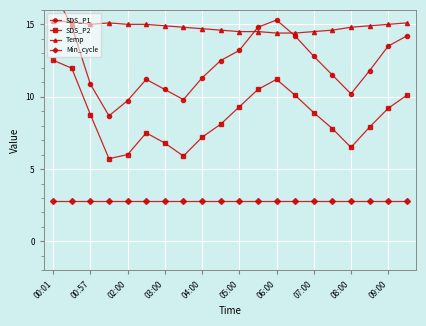

True or false: SDS_P2 and Min_cycle intersect in this chart.

False